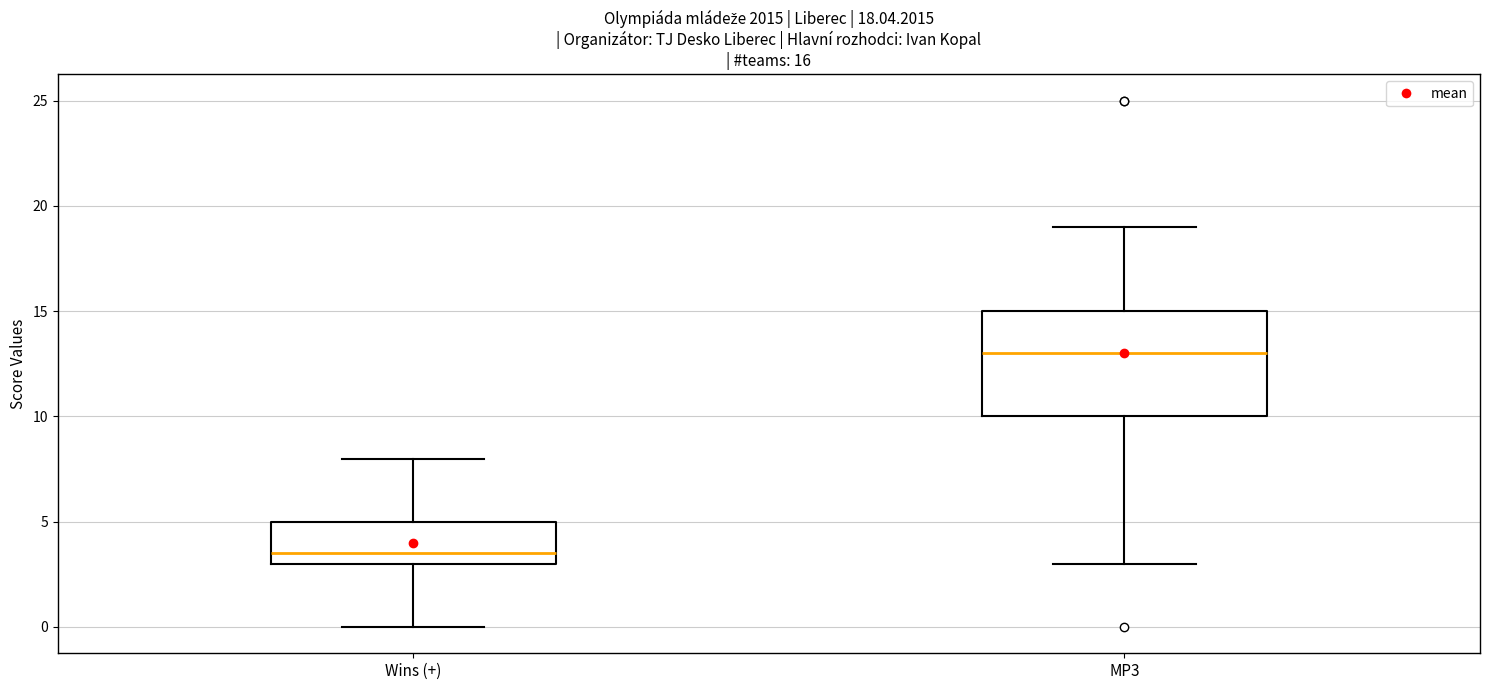

Which box's median line is the lowest?

Wins (+)